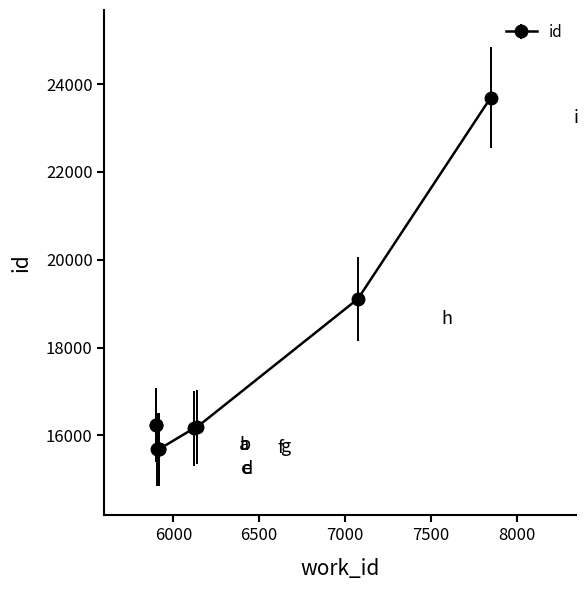

What is the sum of all values?

154667